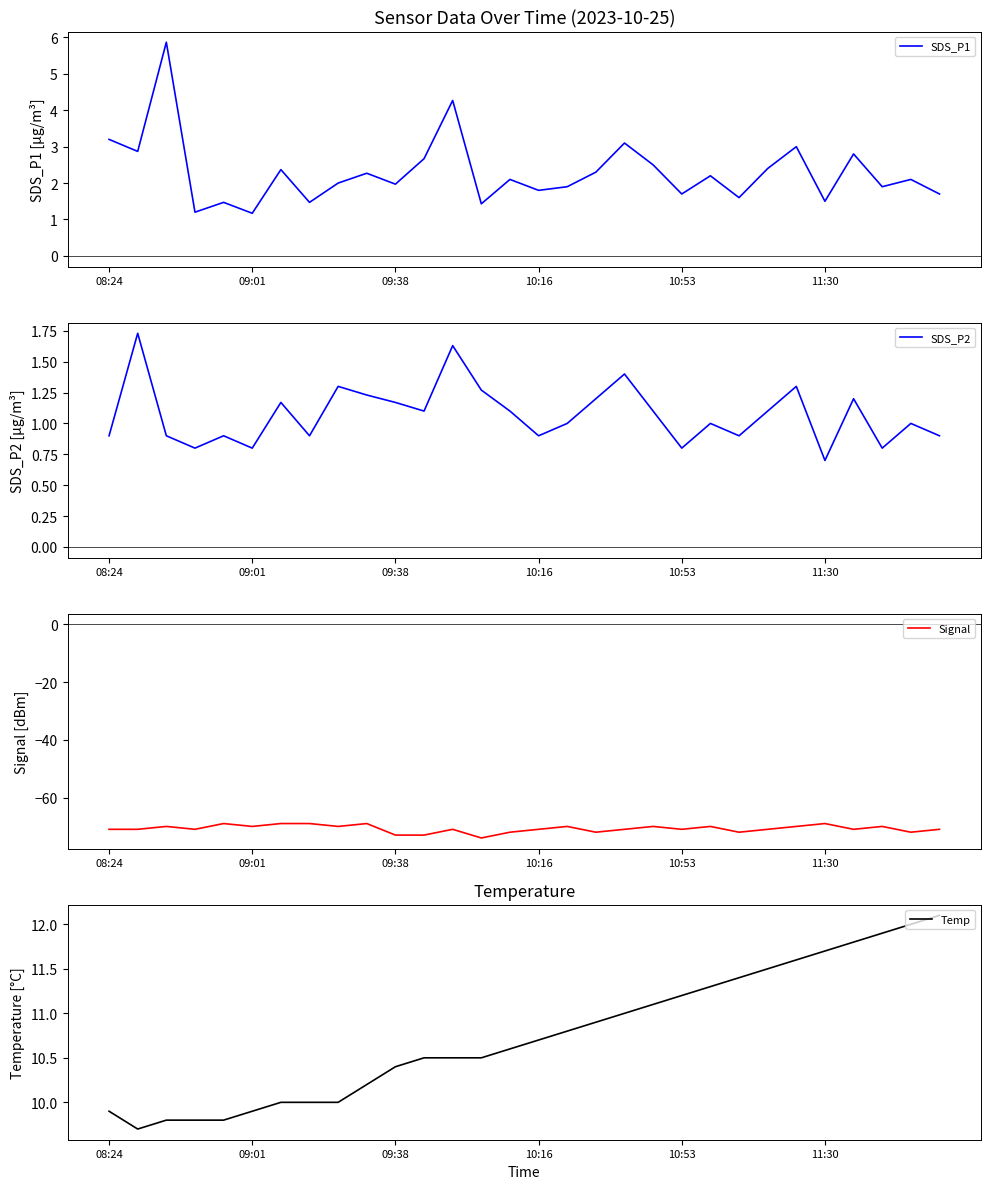

Between 16 and 23, which series saw the biggest shift?

Signal